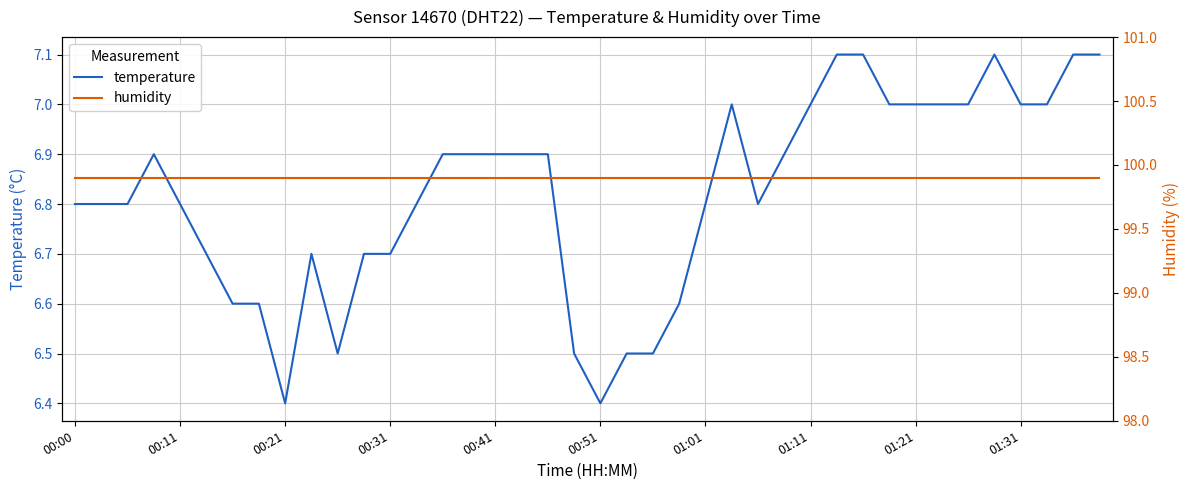

Between 00:00 and 38, which series saw the biggest shift?

temperature